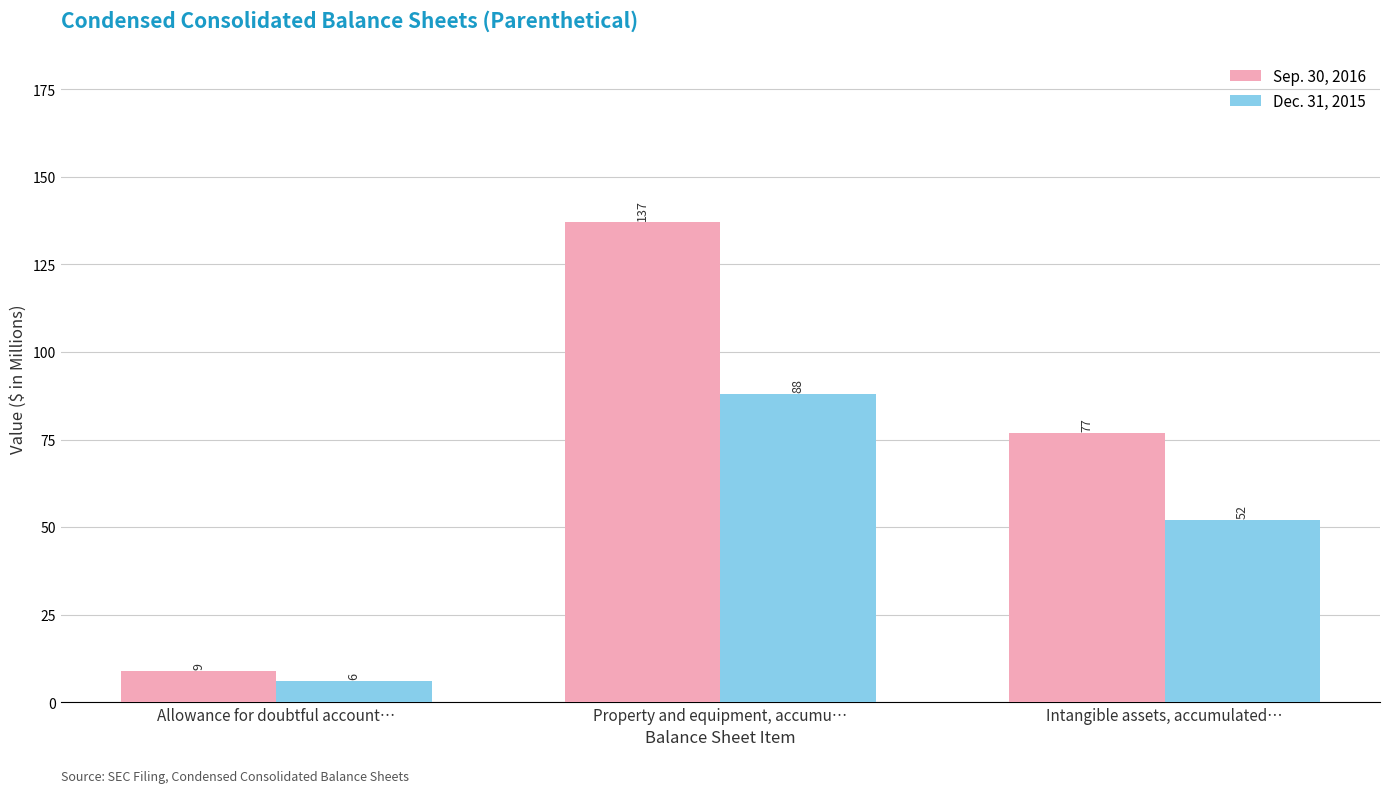

Is the value of Sep. 30, 2016 at Intangible assets, accumulated… greater than the value of Dec. 31, 2015 at Property and equipment, accumu…?

No